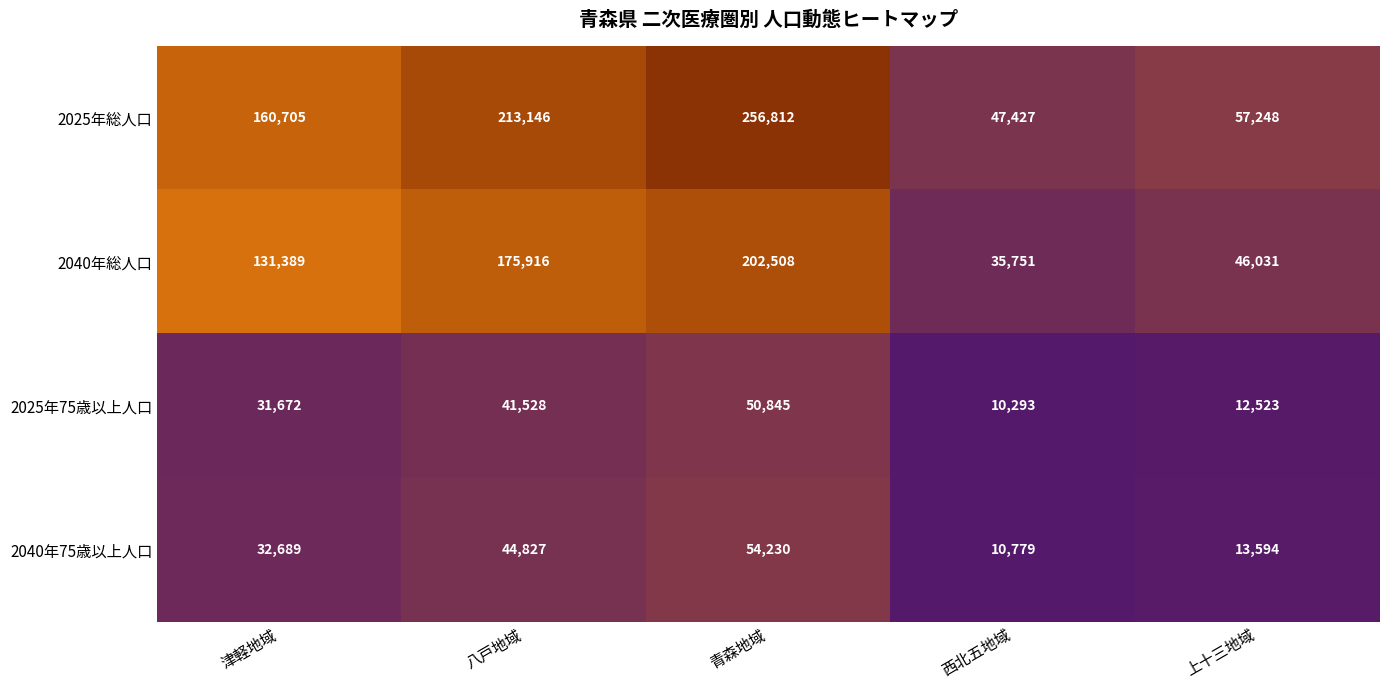

Reading left to right, list all the values displayed in this chart.

2025年総人口: 津軽地域=160705	八戸地域=213146	青森地域=256812	西北五地域=47427	上十三地域=57248
2040年総人口: 津軽地域=131389	八戸地域=175916	青森地域=202508	西北五地域=35751	上十三地域=46031
2025年75歳以上人口: 津軽地域=31672	八戸地域=41528	青森地域=50845	西北五地域=10293	上十三地域=12523
2040年75歳以上人口: 津軽地域=32689	八戸地域=44827	青森地域=54230	西北五地域=10779	上十三地域=13594